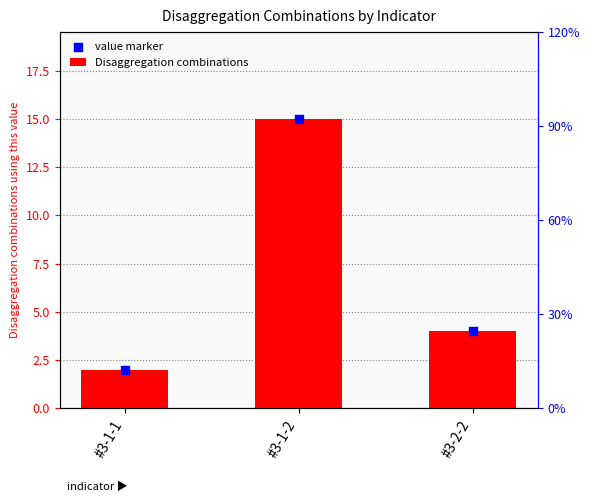

At which category is the sum across all series the highest?

#3-1-2